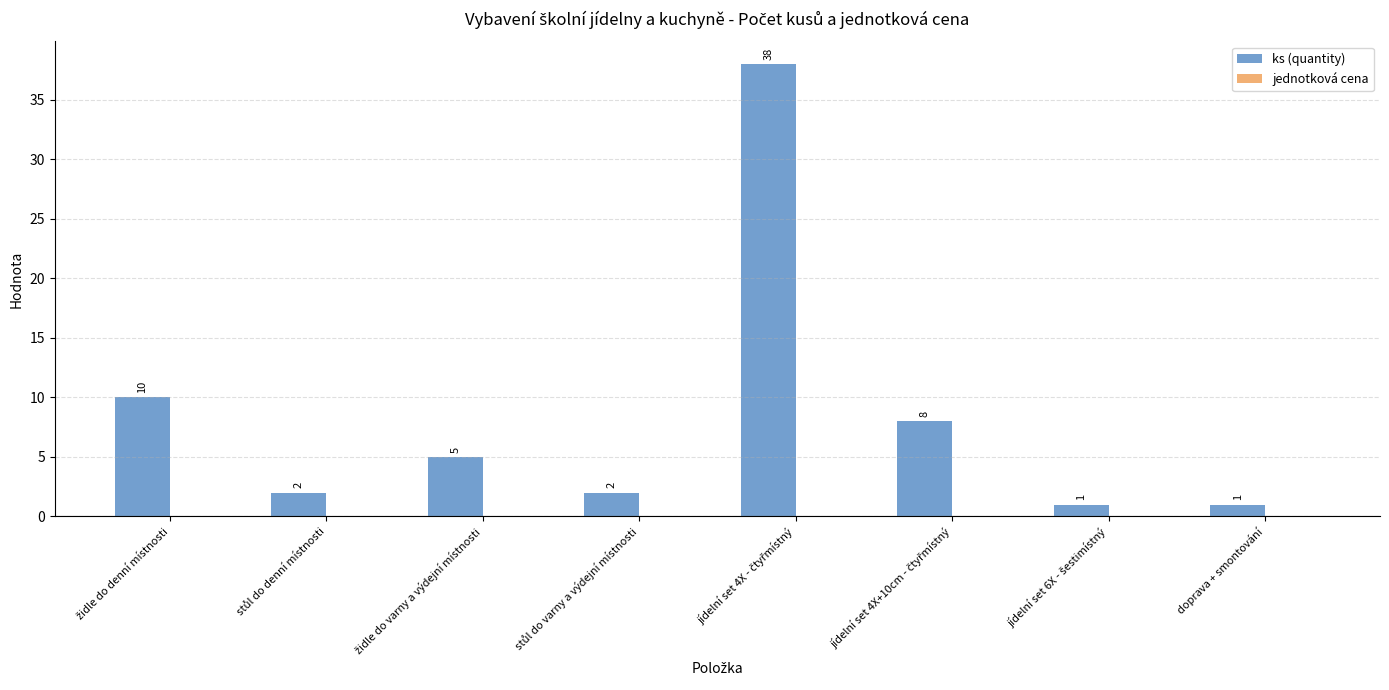

What is the label of the 8th bar from the left?

doprava + smontování